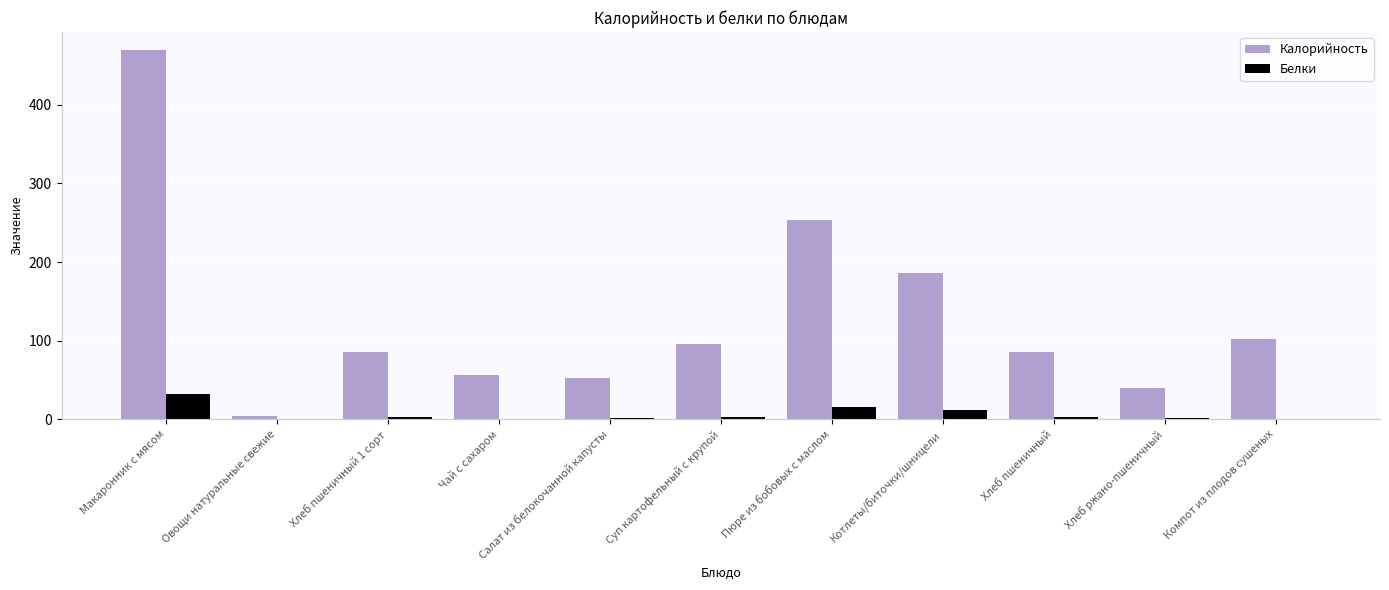

At which category is the sum across all series the highest?

Макаронник с мясом